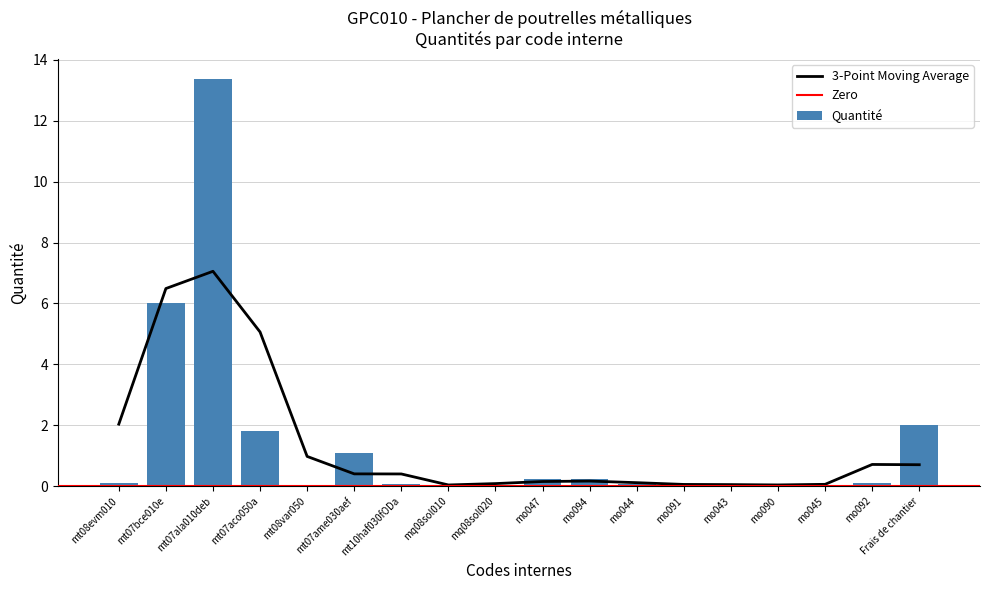

Rank the categories by value from lowest to highest.

mq08sol010, mq08sol020, mt08var050, mo045, mo043, mo090, mo044, mo091, mt10haf030fODa, mt08evm010, mo092, mo047, mo094, mt07ame030aef, mt07aco050a, Frais de chantier, mt07bce010e, mt07ala010deb